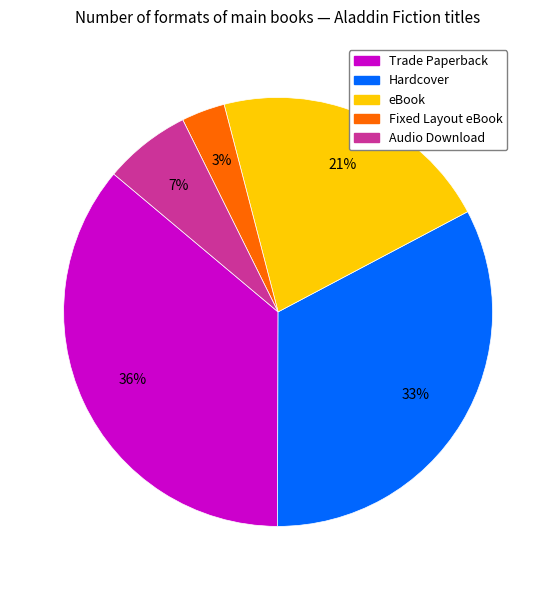

Rank the categories by value from lowest to highest.

Fixed Layout eBook, Audio Download, eBook, Hardcover, Trade Paperback